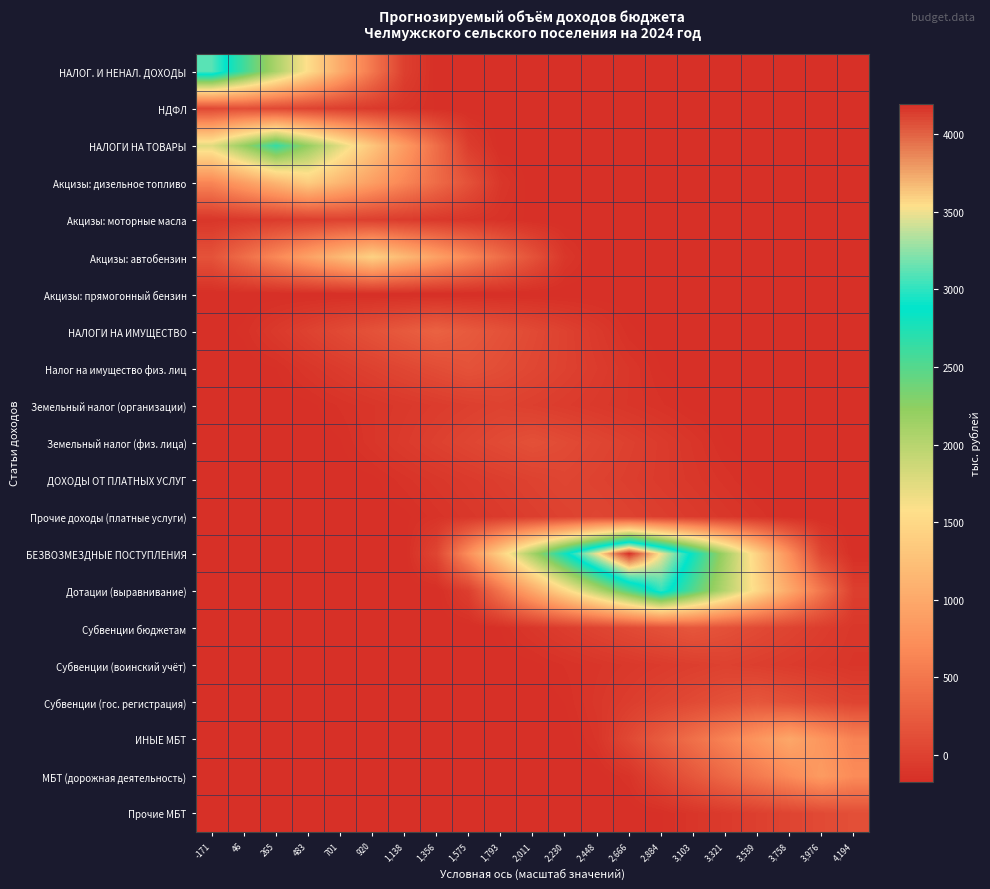

Which category has the highest value across all series?

2,666